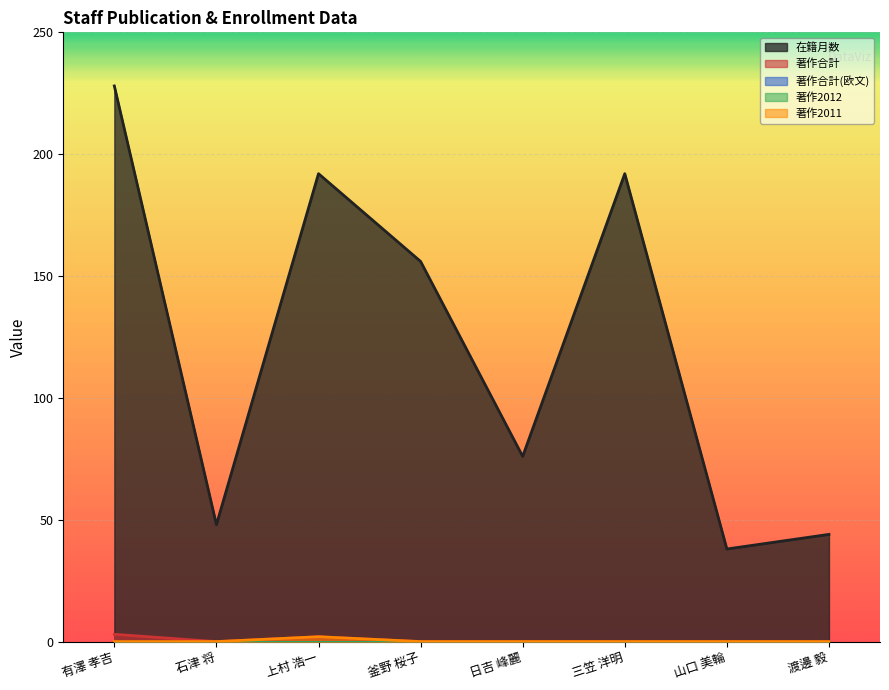

What is the difference between the maximum and minimum values in the 著作合計 series?

3